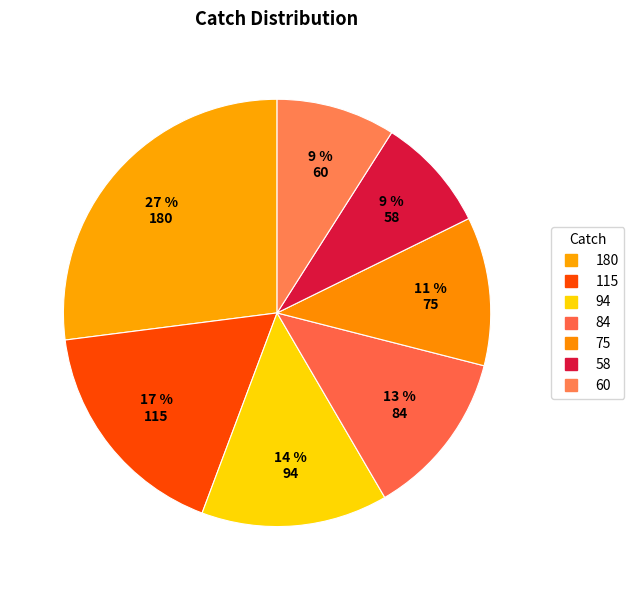

Approximately how many times larger is the value at 115 compared to 84?

1.4